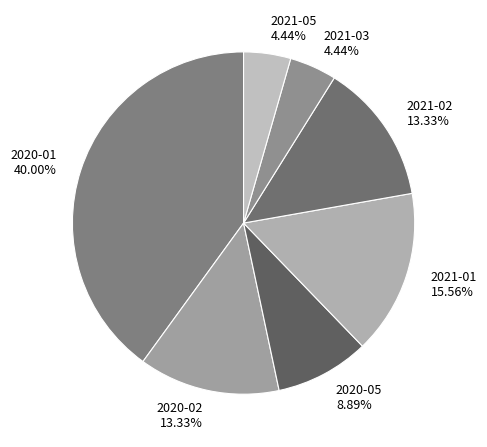

Which has a higher value, 2021-02 13.33% or 2020-01 40.00%?

2020-01 40.00%